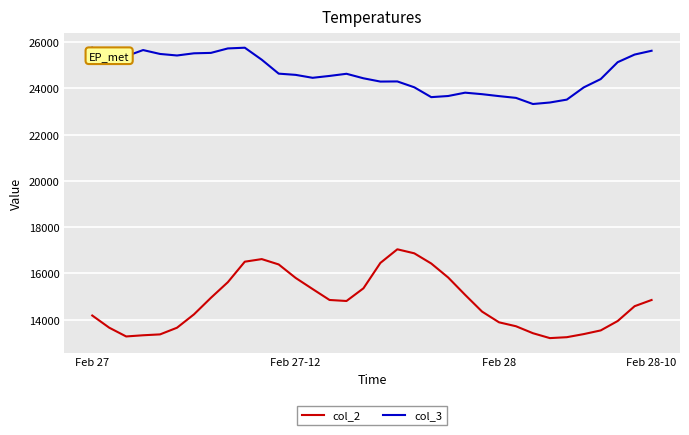

How many lines are shown in the chart?

2